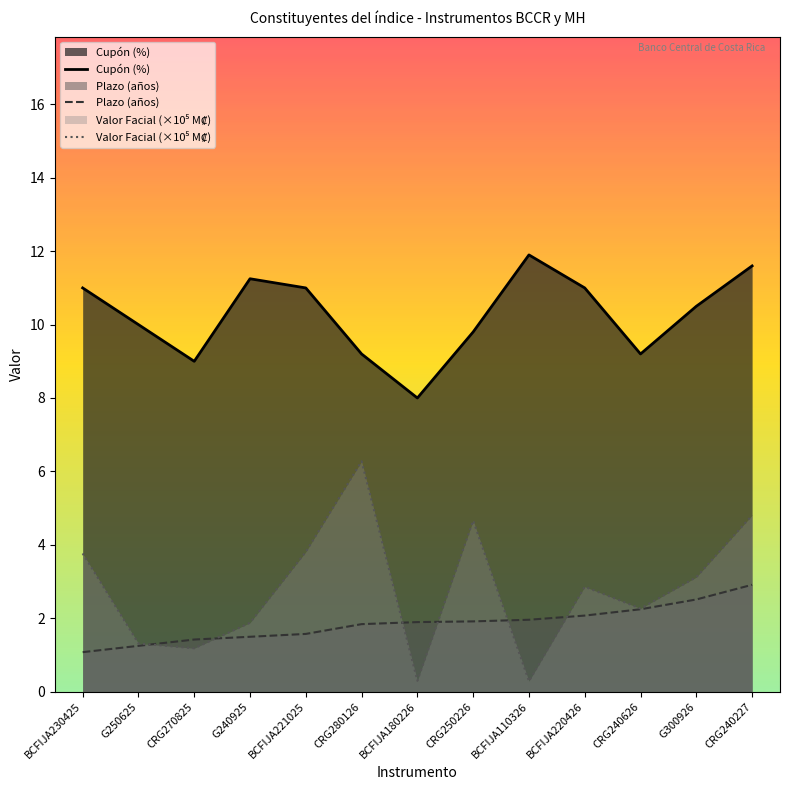

Which series has the largest total across all categories?

Cupón (%)